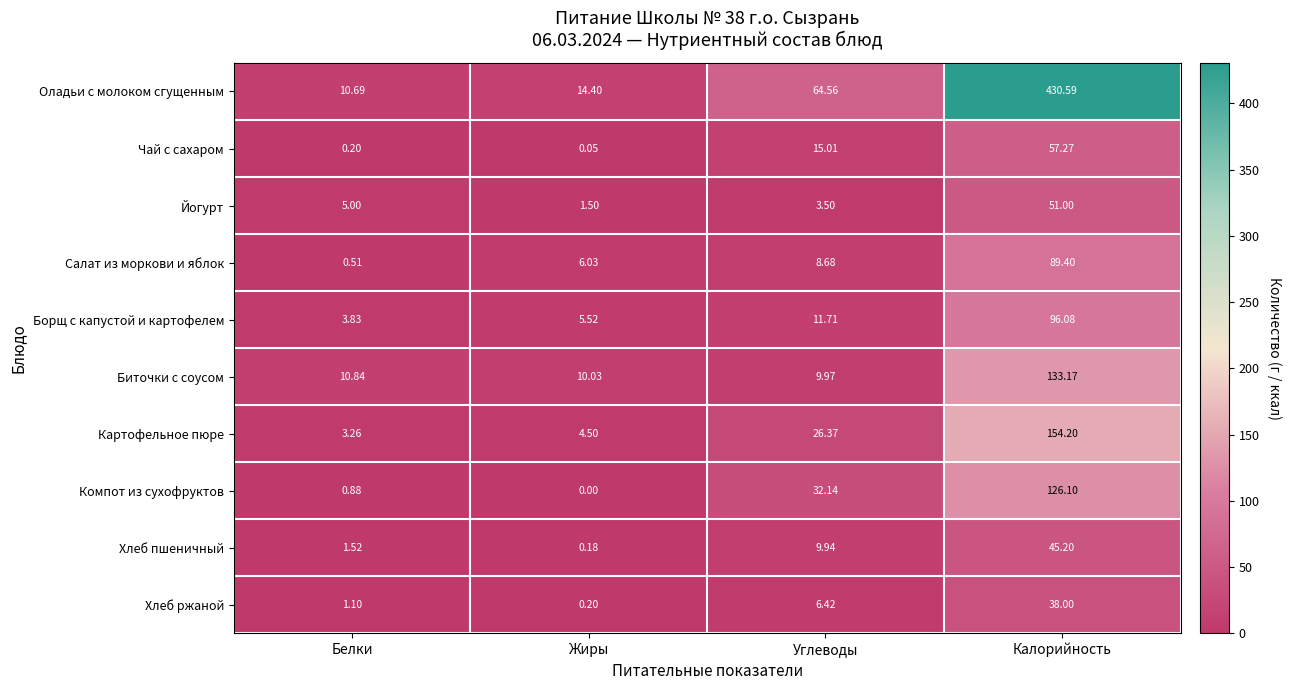

Which series has the largest total across all categories?

Оладьи с молоком сгущенным